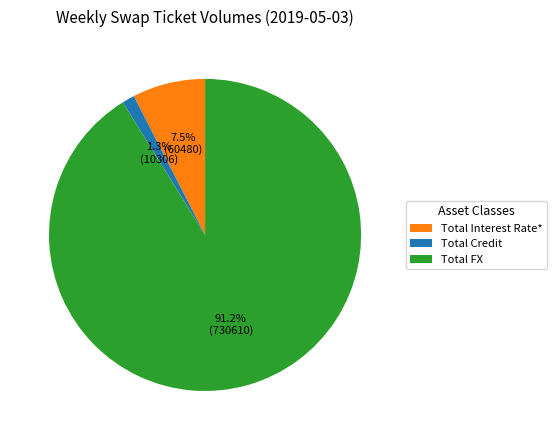

Rank the categories by value from highest to lowest.

Total FX, Total Interest Rate*, Total Credit